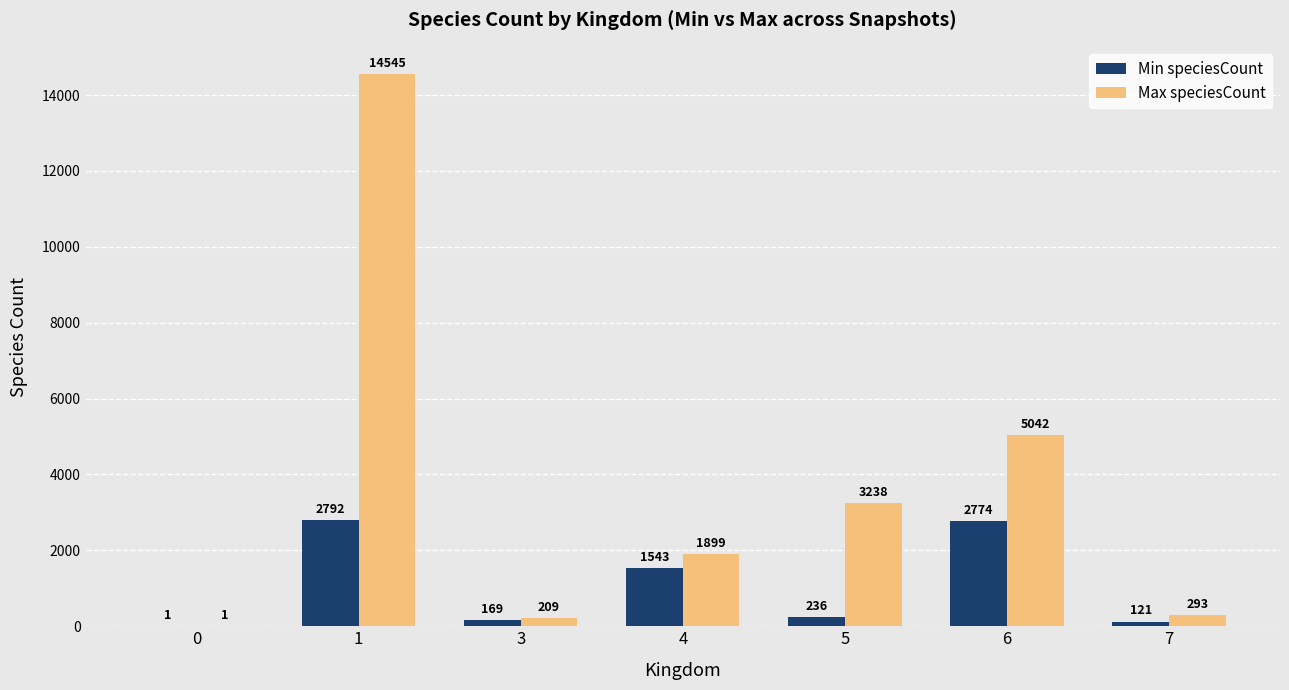

What is the highest value of the Max speciesCount series?

14545